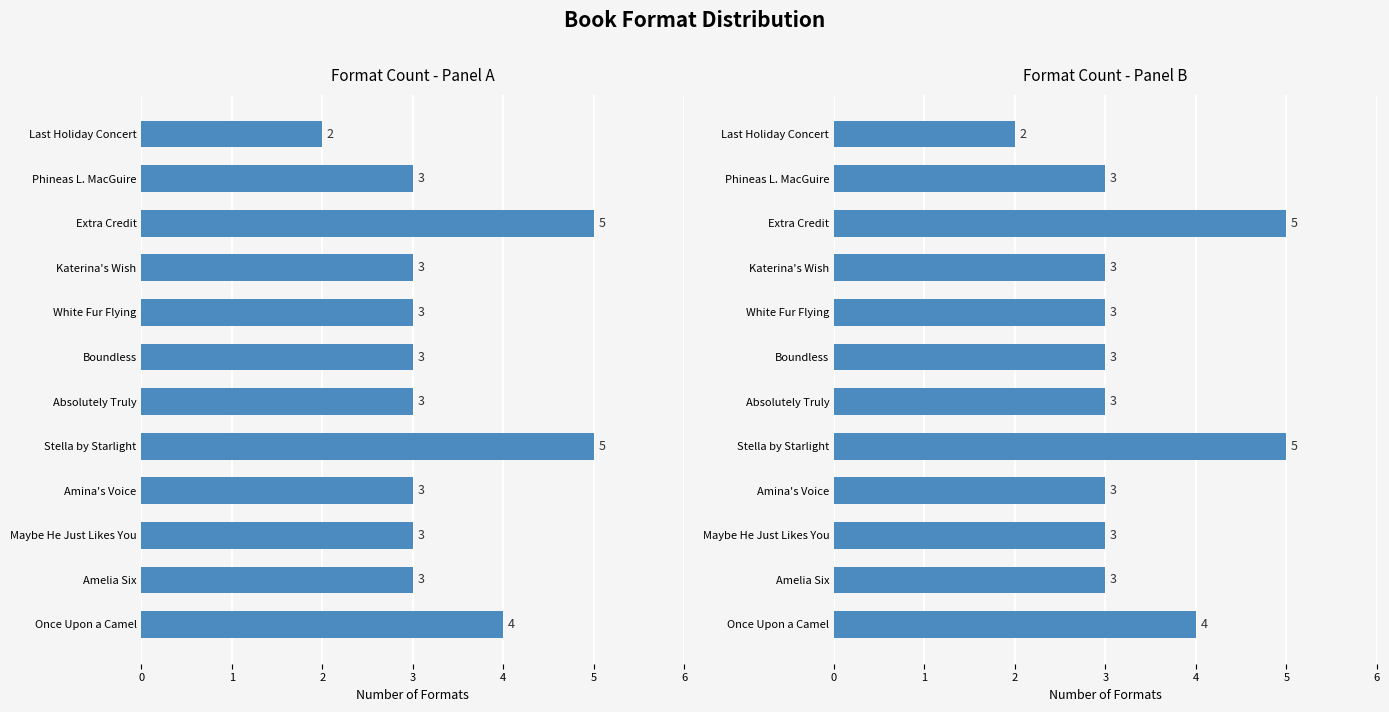

What is the ratio of the value at Katerina's Wish to the value at Last Holiday Concert?

1.5